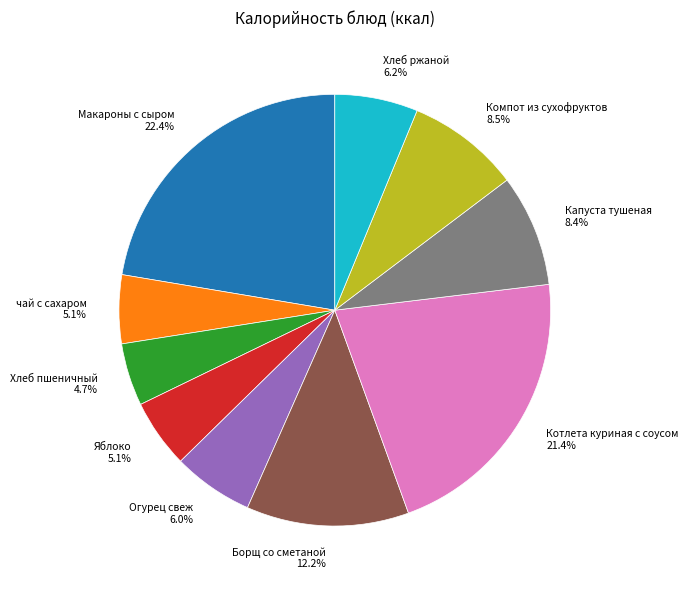

To the nearest percent, what is the difference between the largest and smallest slice percentages?

18%